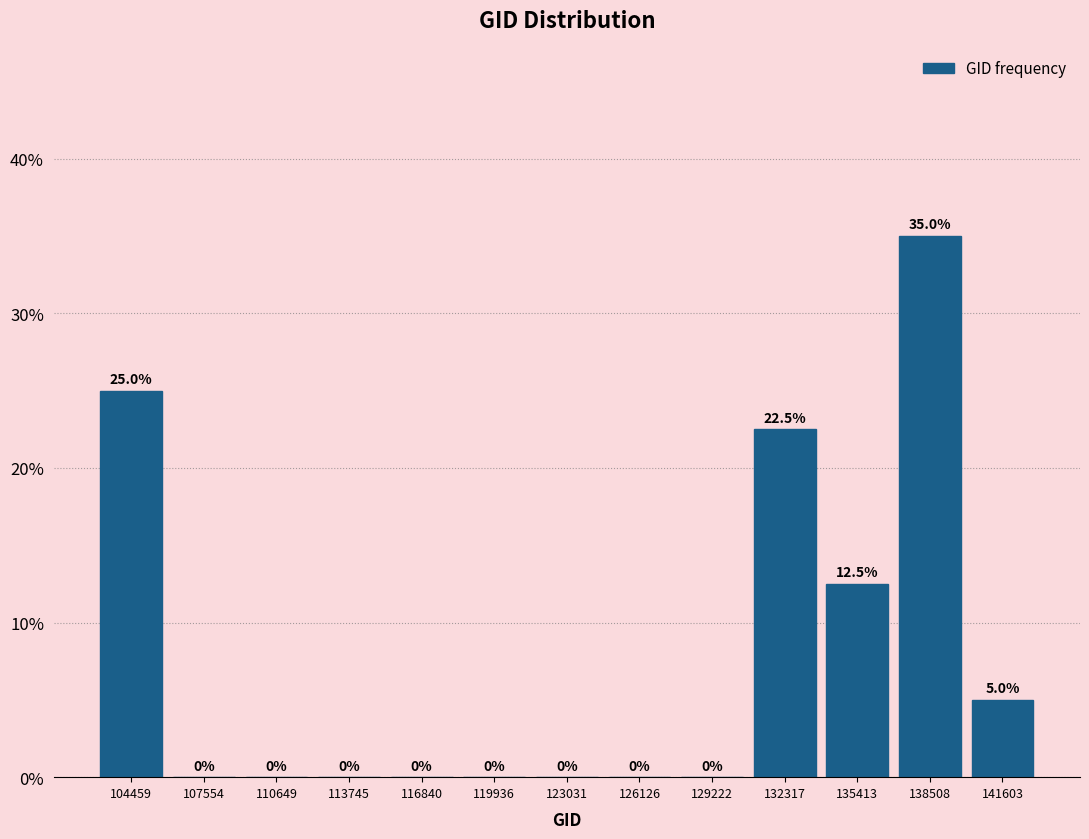

Reading left to right, transcribe this chart: for each bar, give the range it covers on the x-axis and its height. The bar edges are not printed on the chart, so give them approximately, as read against the axis.

103000 to 106000: 25.0
106000 to 109000: 0.0
109000 to 112000: 0.0
112000 to 115500: 0.0
115500 to 118500: 0.0
118500 to 121500: 0.0
121500 to 124500: 0.0
124500 to 127500: 0.0
127500 to 131000: 0.0
131000 to 134000: 22.5
134000 to 137000: 12.5
137000 to 140000: 35.0
140000 to 143000: 5.0